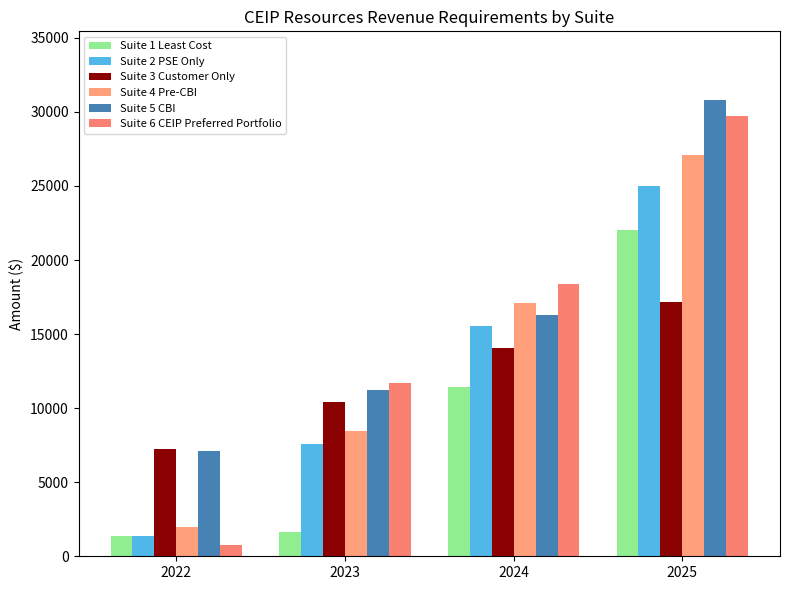

At which label is Suite 5 CBI closest to 18955?

2024